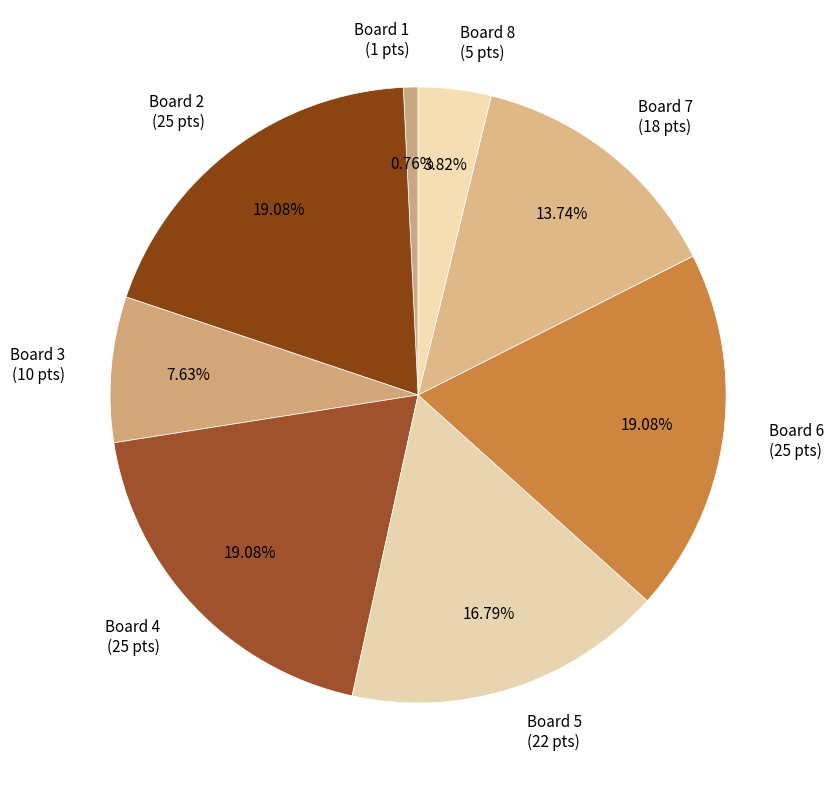

To the nearest percent, what portion does Board 6 represent?

19%